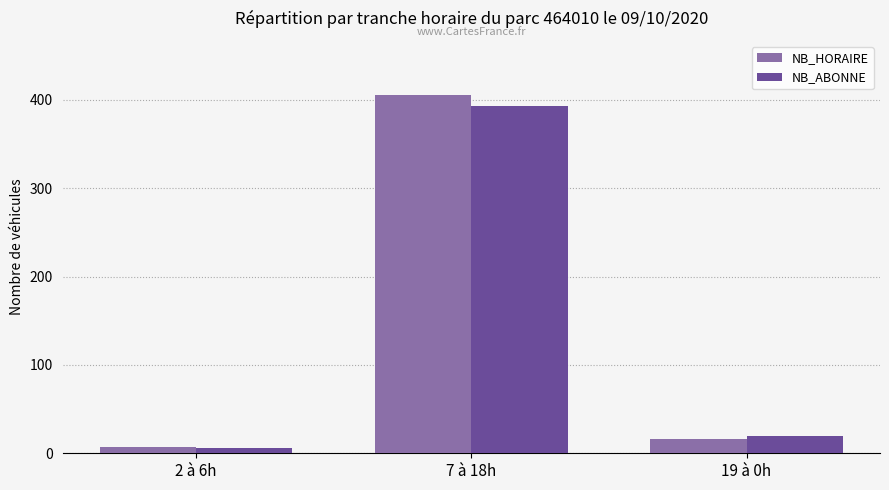

How many categories are shown in the chart?

3